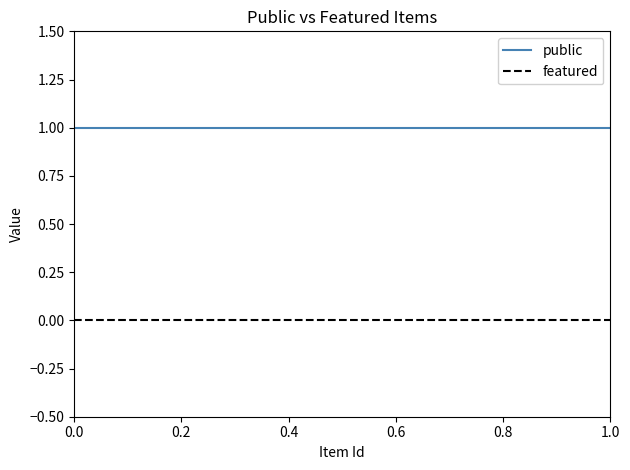

True or false: public and featured intersect in this chart.

False